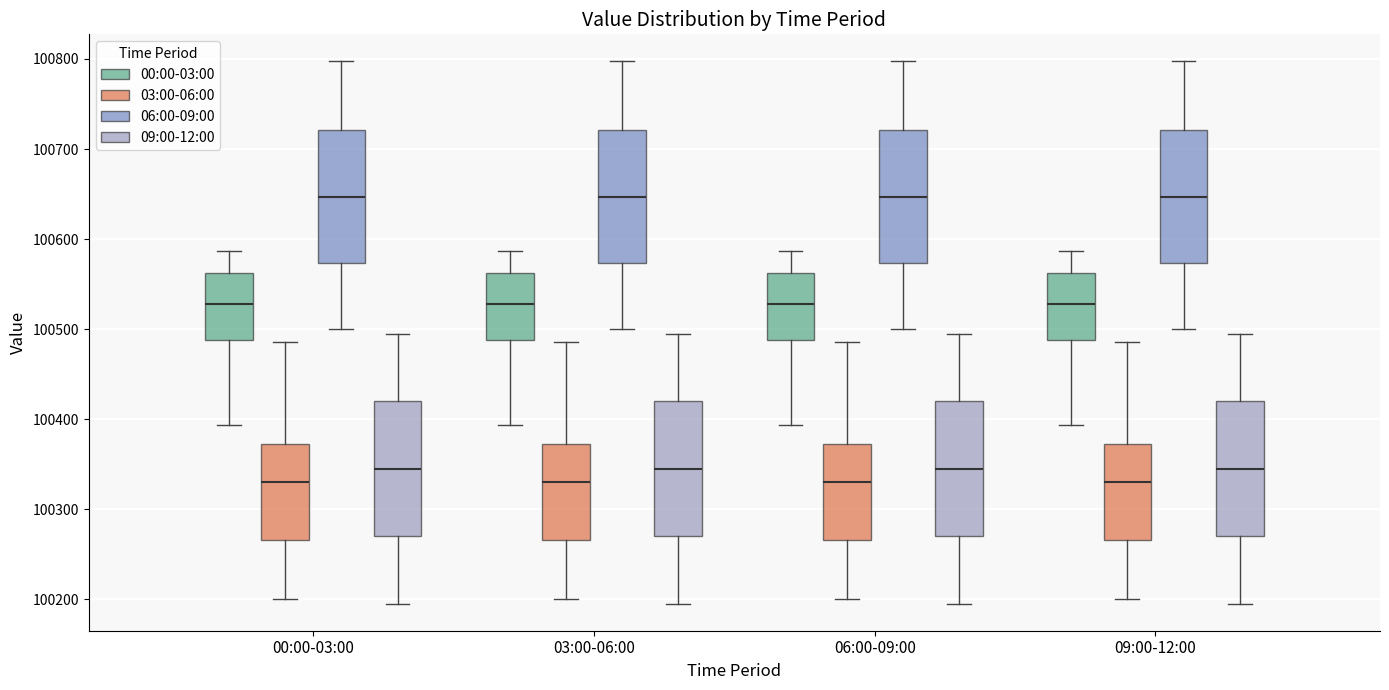

Reading left to right, read every box against the y-axis: the position of its median line, the range the box covers, and the ends of its whiskers. The values are not printed on the chart, so give them approximately, as read against the axis.

00:00-03:00 (00:00-03:00): median 100530, box 100490 to 100560, whiskers 100390 to 100590
00:00-03:00 (03:00-06:00): median 100330, box 100270 to 100370, whiskers 100200 to 100490
00:00-03:00 (06:00-09:00): median 100650, box 100570 to 100720, whiskers 100500 to 100800
00:00-03:00 (09:00-12:00): median 100350, box 100270 to 100420, whiskers 100200 to 100500
03:00-06:00 (00:00-03:00): median 100530, box 100490 to 100560, whiskers 100390 to 100590
03:00-06:00 (03:00-06:00): median 100330, box 100270 to 100370, whiskers 100200 to 100490
03:00-06:00 (06:00-09:00): median 100650, box 100570 to 100720, whiskers 100500 to 100800
03:00-06:00 (09:00-12:00): median 100350, box 100270 to 100420, whiskers 100200 to 100500
06:00-09:00 (00:00-03:00): median 100530, box 100490 to 100560, whiskers 100390 to 100590
06:00-09:00 (03:00-06:00): median 100330, box 100270 to 100370, whiskers 100200 to 100490
06:00-09:00 (06:00-09:00): median 100650, box 100570 to 100720, whiskers 100500 to 100800
06:00-09:00 (09:00-12:00): median 100350, box 100270 to 100420, whiskers 100200 to 100500
09:00-12:00 (00:00-03:00): median 100530, box 100490 to 100560, whiskers 100390 to 100590
09:00-12:00 (03:00-06:00): median 100330, box 100270 to 100370, whiskers 100200 to 100490
09:00-12:00 (06:00-09:00): median 100650, box 100570 to 100720, whiskers 100500 to 100800
09:00-12:00 (09:00-12:00): median 100350, box 100270 to 100420, whiskers 100200 to 100500